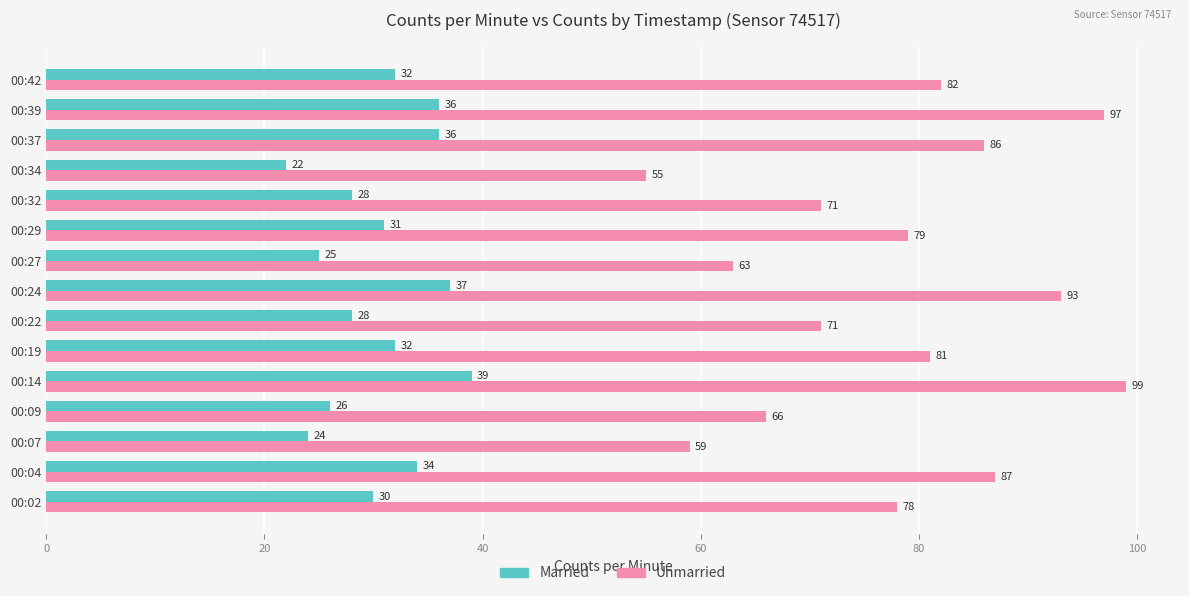

What is the difference between the second highest and second lowest values in the Married series?

13